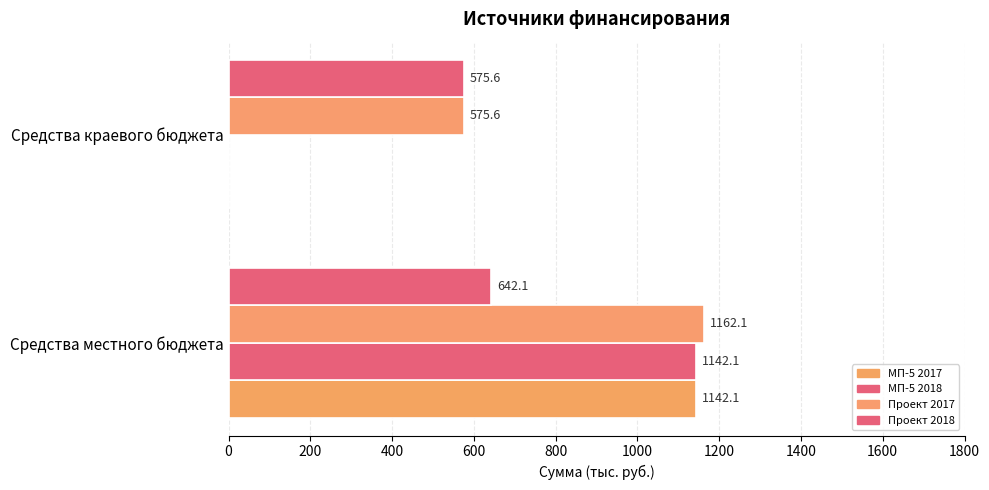

How many data points does each series have?

2